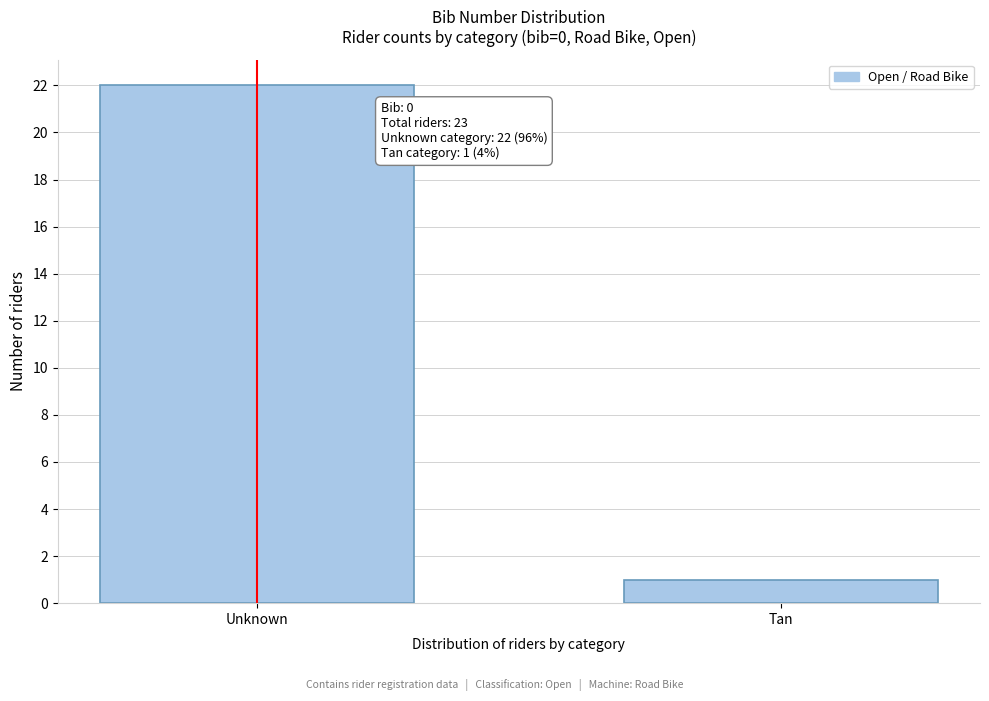

Reading left to right, what are all the values shown in this chart?

Unknown=22	Tan=1